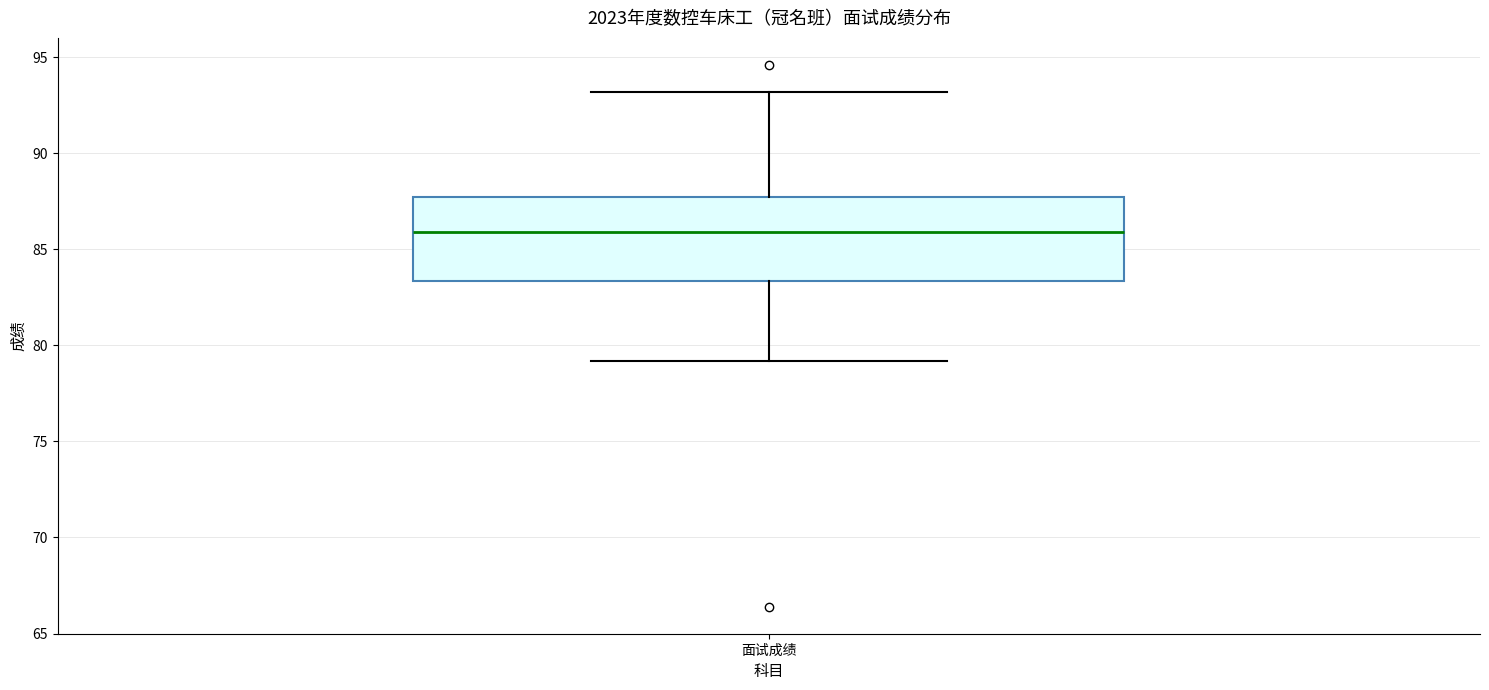

Read this box plot against the y-axis: the position of the median line, the range covered by the box, and the ends of both whiskers. The values are not printed on the chart, so give them approximately, as read against the axis.

median 86.0, box 83.5 to 88.0, whiskers 79.0 to 93.0